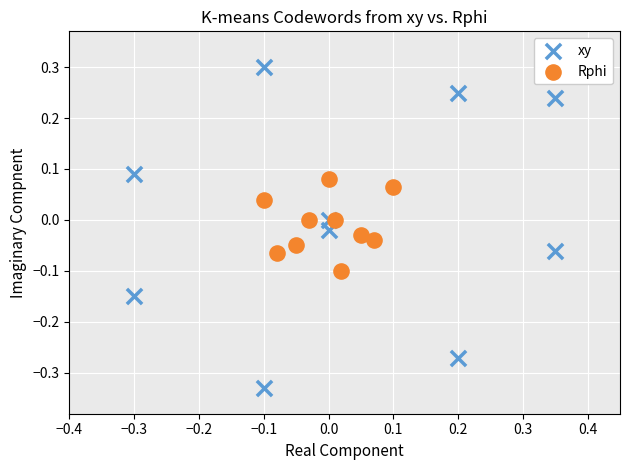

Which series reaches the minimum Y coordinate?

xy